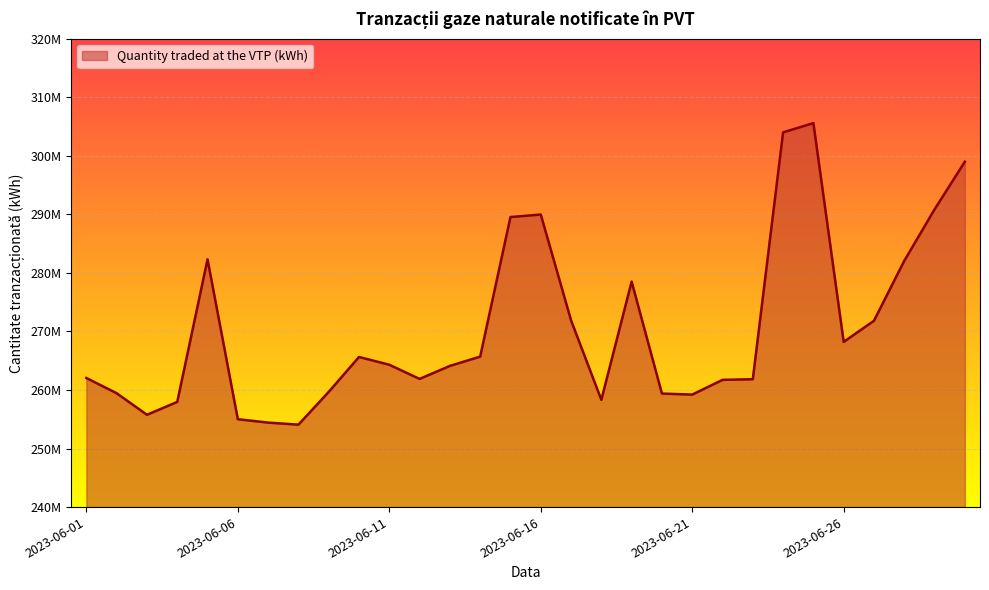

Where does the data first go above 264315657?

2023-06-05